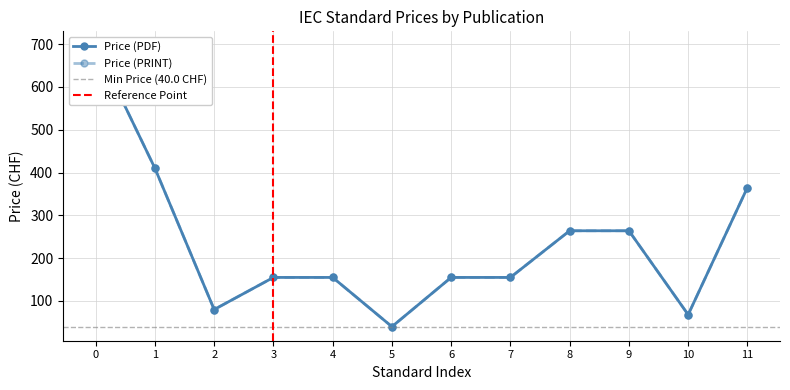

Reading right to left, extract all data points from this chart.

Price (PDF): 365	68	264	264	155	155	40	155	155	80	410	697
Price (PRINT): 365	68	264	264	155	155	40	155	155	80	410	697